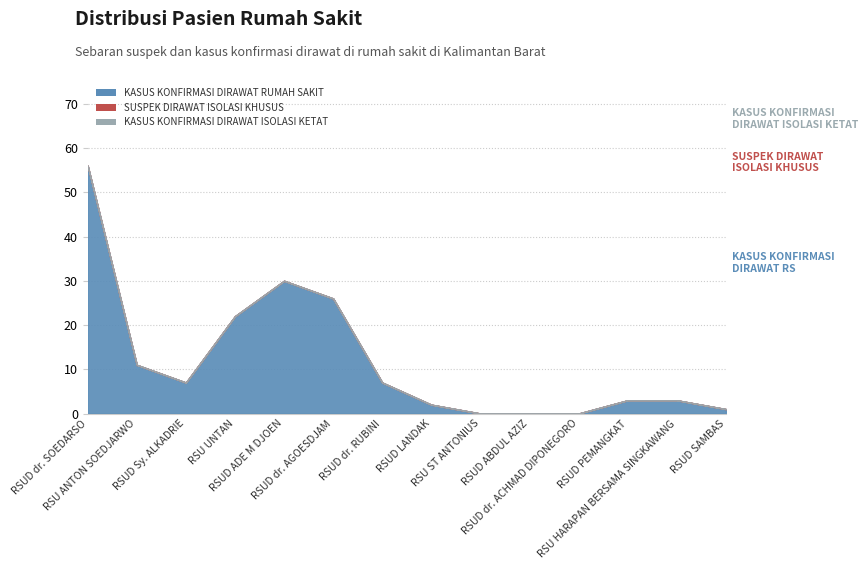

Reading right to left, extract all data points from this chart.

KASUS KONFIRMASI DIRAWAT RUMAH SAKIT: RSUD SAMBAS=1	RSU HARAPAN BERSAMA SINGKAWANG=3	RSUD PEMANGKAT=3	RSUD dr. ACHMAD DIPONEGORO=0	RSUD ABDUL AZIZ=0	RSU ST ANTONIUS=0	RSUD LANDAK=2	RSUD dr. RUBINI=7	RSUD dr. AGOESDJAM=26	RSUD ADE M DJOEN=30	RSU UNTAN=22	RSUD Sy. ALKADRIE=7	RSU ANTON SOEDJARWO=11	RSUD dr. SOEDARSO=56
SUSPEK DIRAWAT ISOLASI KHUSUS: RSUD SAMBAS=0	RSU HARAPAN BERSAMA SINGKAWANG=0	RSUD PEMANGKAT=0	RSUD dr. ACHMAD DIPONEGORO=0	RSUD ABDUL AZIZ=0	RSU ST ANTONIUS=0	RSUD LANDAK=0	RSUD dr. RUBINI=0	RSUD dr. AGOESDJAM=0	RSUD ADE M DJOEN=0	RSU UNTAN=0	RSUD Sy. ALKADRIE=0	RSU ANTON SOEDJARWO=0	RSUD dr. SOEDARSO=0
KASUS KONFIRMASI DIRAWAT ISOLASI KETAT: RSUD SAMBAS=0	RSU HARAPAN BERSAMA SINGKAWANG=0	RSUD PEMANGKAT=0	RSUD dr. ACHMAD DIPONEGORO=0	RSUD ABDUL AZIZ=0	RSU ST ANTONIUS=0	RSUD LANDAK=0	RSUD dr. RUBINI=0	RSUD dr. AGOESDJAM=0	RSUD ADE M DJOEN=0	RSU UNTAN=0	RSUD Sy. ALKADRIE=0	RSU ANTON SOEDJARWO=0	RSUD dr. SOEDARSO=0